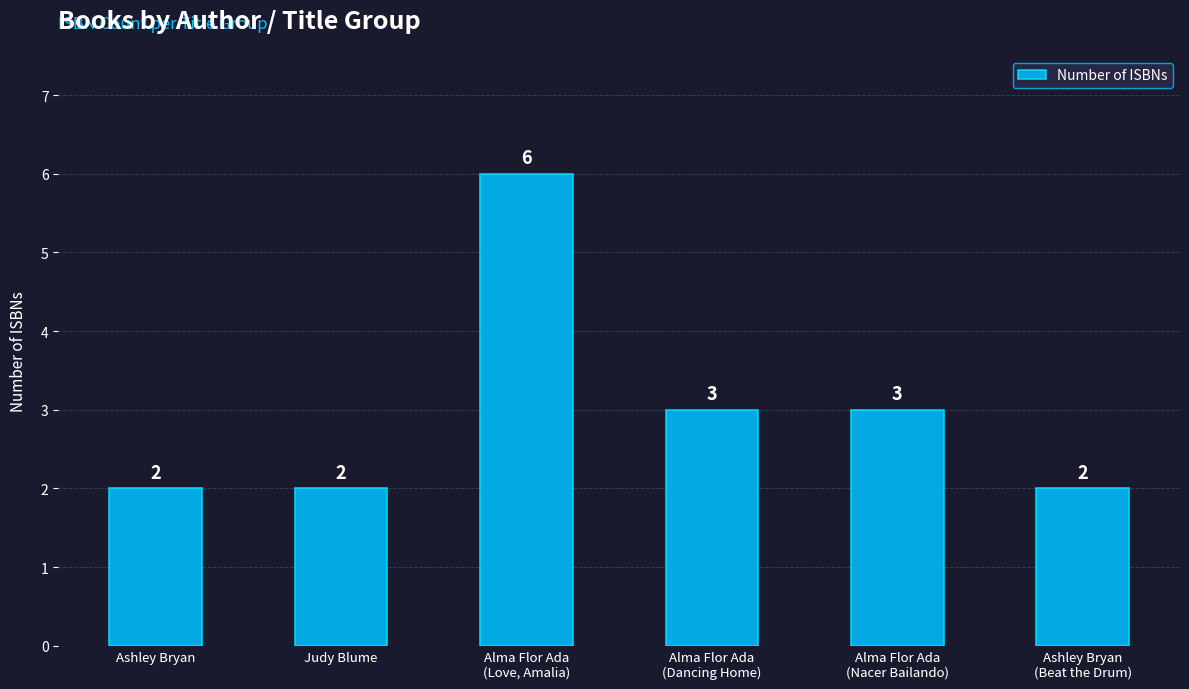

What is the minimum value shown in the chart?

2